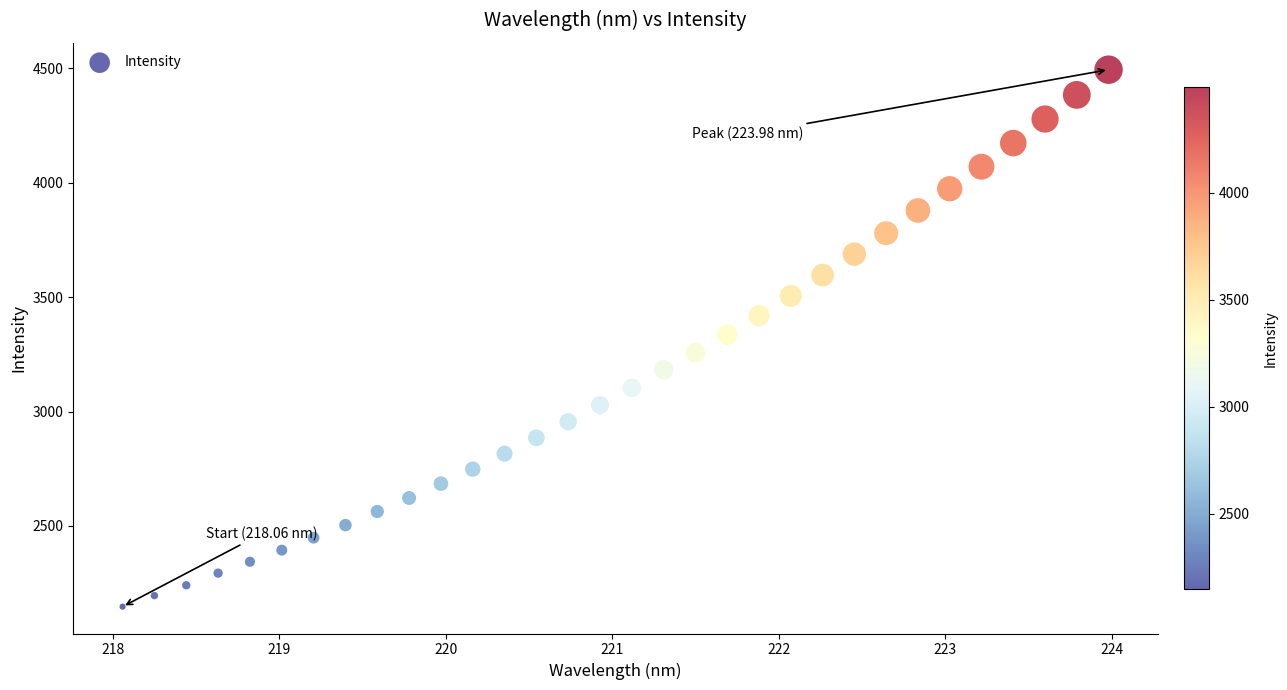

What is the range of X values (max minus min)?

5.9